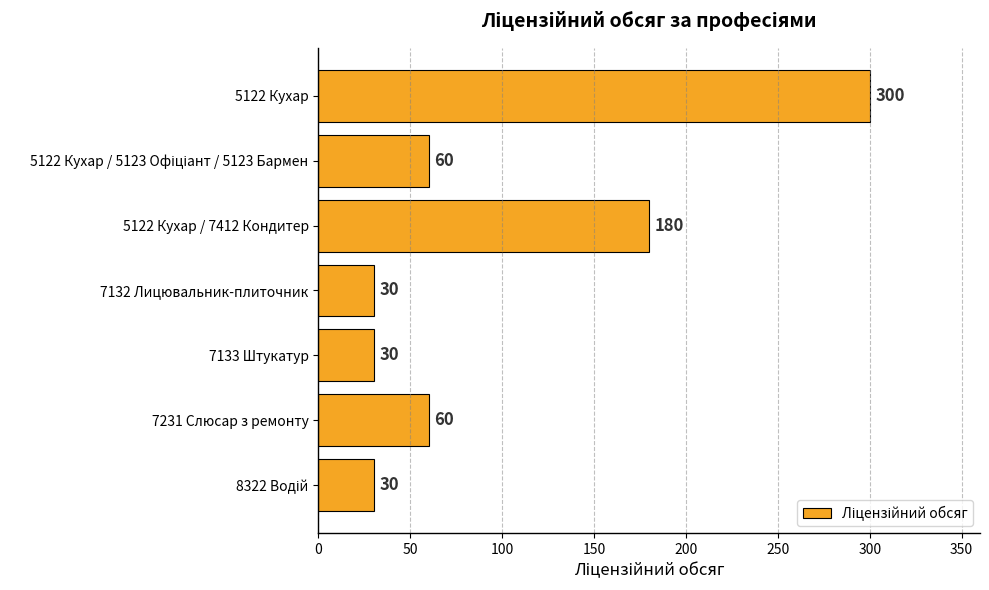

Which has a higher value, 7231 Слюсар з ремонту or 7133 Штукатур?

7231 Слюсар з ремонту